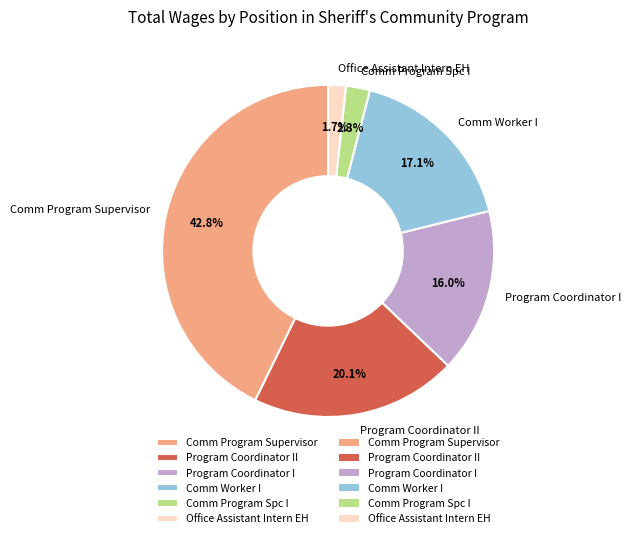

Is it true that Program Coordinator II is 30% of the pie?

False